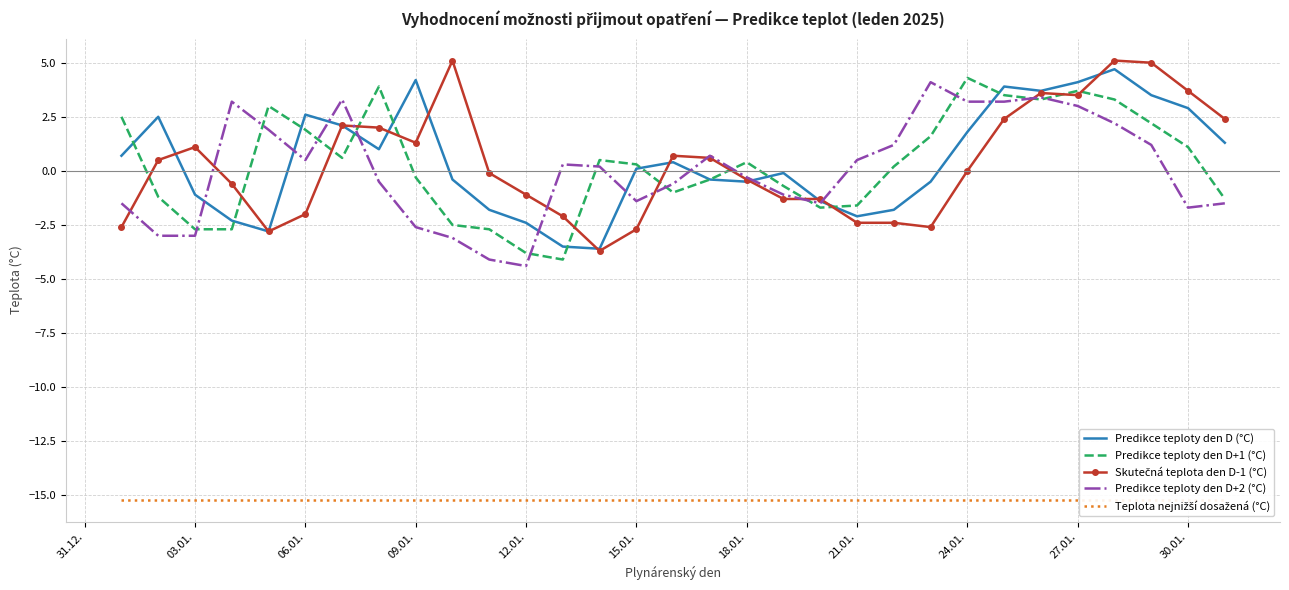

Reading left to right, transcribe all the data shown in this chart.

Predikce teploty den D (°C): 0.7	2.5	-1.1	-2.3	-2.8	2.6	2.1	1.0	4.2	-0.4	-1.8	-2.4	-3.5	-3.6	0.1	0.4	-0.4	-0.5	-0.1	-1.4	-2.1	-1.8	-0.5	1.8	3.9	3.7	4.1	4.7	3.5	2.9	1.3
Predikce teploty den D+1 (°C): 2.5	-1.2	-2.7	-2.7	3.0	1.9	0.6	3.9	-0.3	-2.5	-2.7	-3.8	-4.1	0.5	0.3	-1.0	-0.4	0.4	-0.7	-1.7	-1.6	0.2	1.6	4.3	3.5	3.3	3.7	3.3	2.2	1.1	-1.3
Skutečná teplota den D-1 (°C): -2.6	0.5	1.1	-0.6	-2.8	-2.0	2.1	2.0	1.3	5.1	-0.1	-1.1	-2.1	-3.7	-2.7	0.7	0.6	-0.4	-1.3	-1.3	-2.4	-2.4	-2.6	0.0	2.4	3.6	3.5	5.1	5.0	3.7	2.4
Predikce teploty den D+2 (°C): -1.5	-3.0	-3.0	3.2	1.9	0.5	3.3	-0.5	-2.6	-3.1	-4.1	-4.4	0.3	0.2	-1.4	-0.6	0.7	-0.3	-1.1	-1.5	0.5	1.2	4.1	3.2	3.2	3.4	3.0	2.2	1.2	-1.7	-1.5
Teplota nejnižší dosažená (°C): -15.2	-15.2	-15.2	-15.2	-15.2	-15.2	-15.2	-15.2	-15.2	-15.2	-15.2	-15.2	-15.2	-15.2	-15.2	-15.2	-15.2	-15.2	-15.2	-15.2	-15.2	-15.2	-15.2	-15.2	-15.2	-15.2	-15.2	-15.2	-15.2	-15.2	-15.2